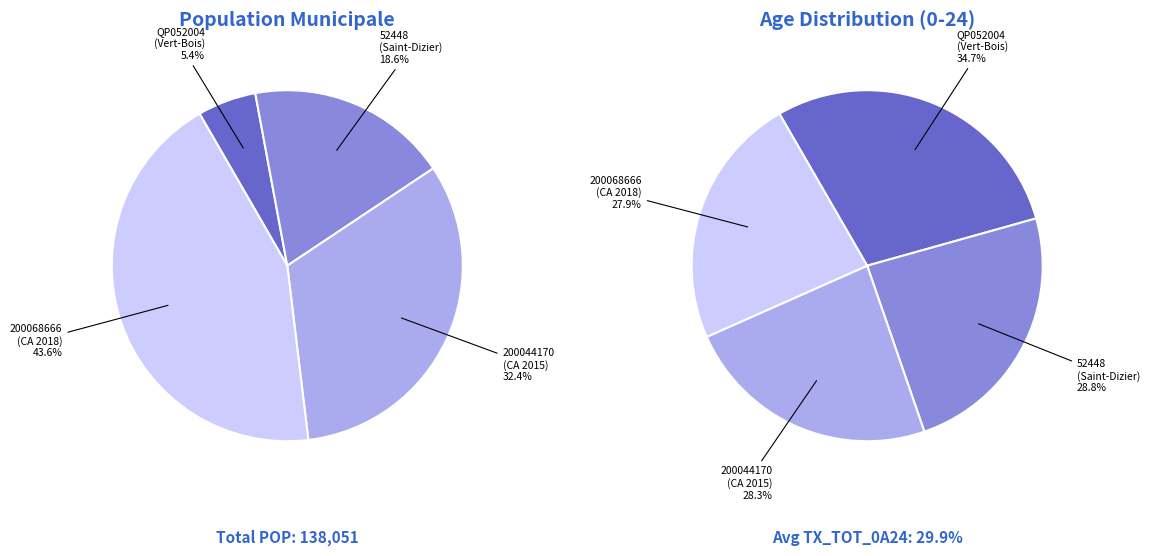

Combined, what portion of the pie is 200068666
(CA 2018) and 52448
(Saint-Dizier)?

62.1%